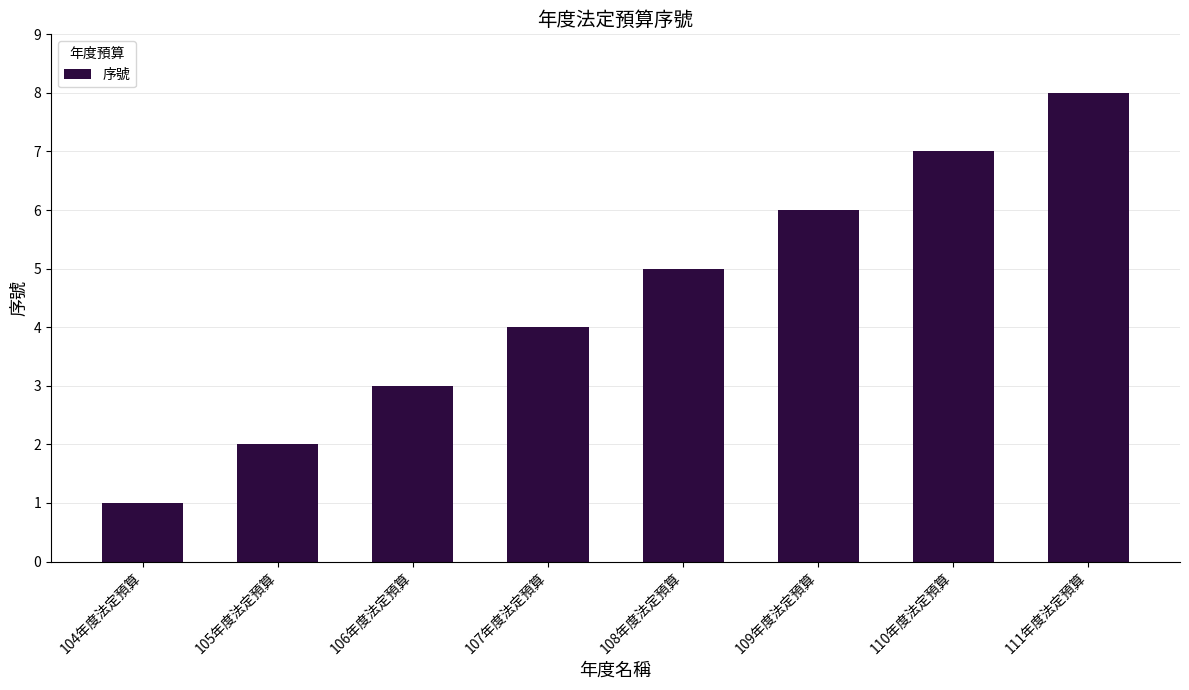

What is the change in value from 106年度法定預算 to 107年度法定預算?

+1